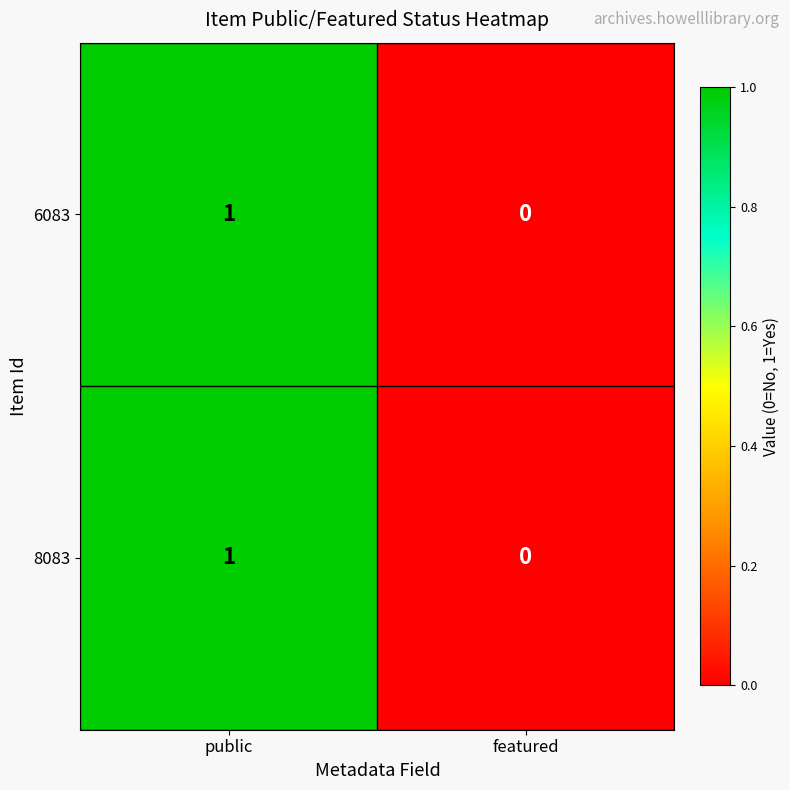

At which label is 6083 closest to 0?

featured